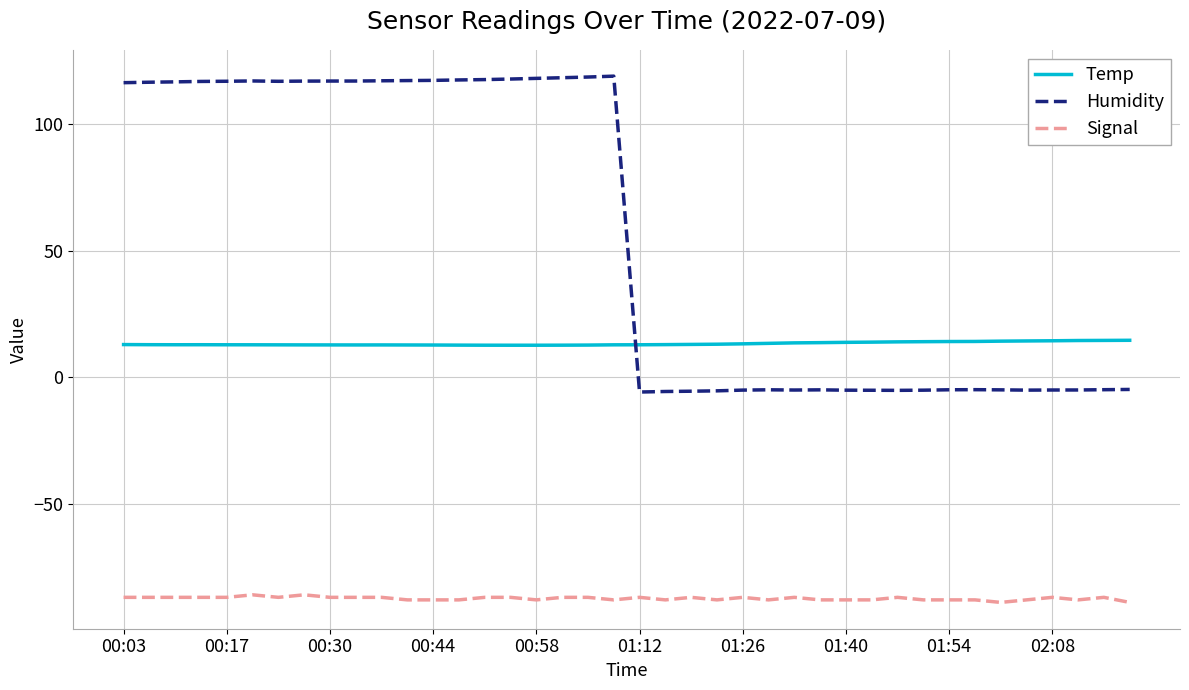

After their last crossing, which series has the higher values: Humidity or Temp?

Temp